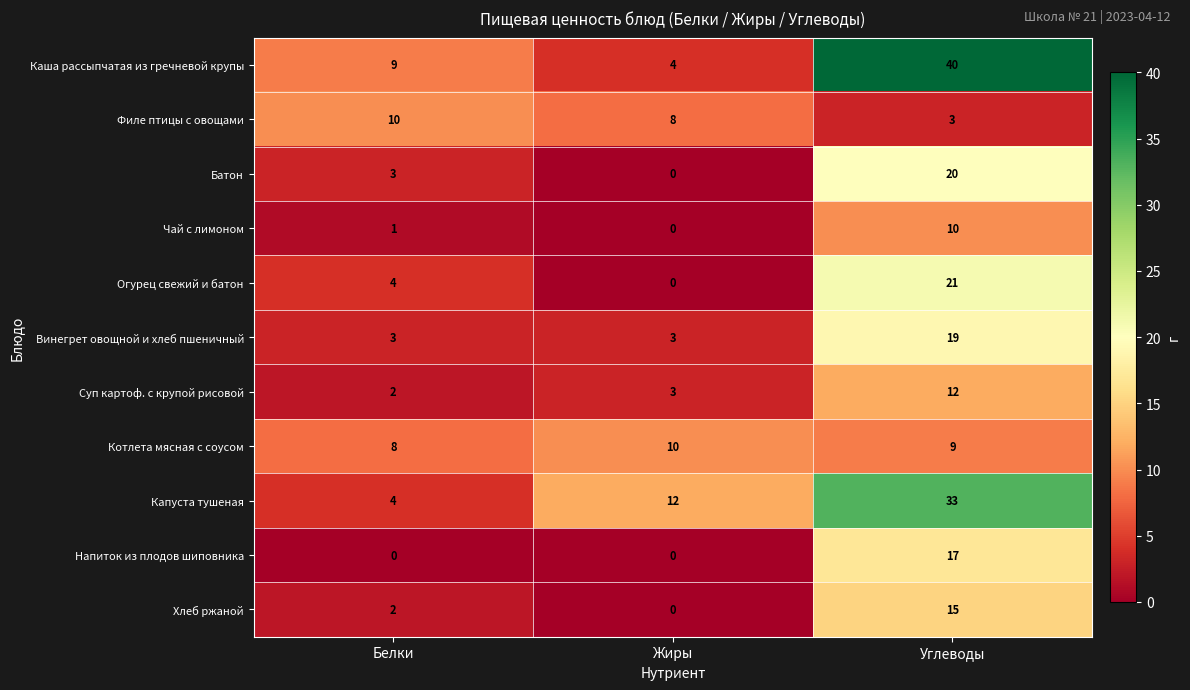

Read the Хлеб ржаной value at Углеводы, to the nearest 5.

15